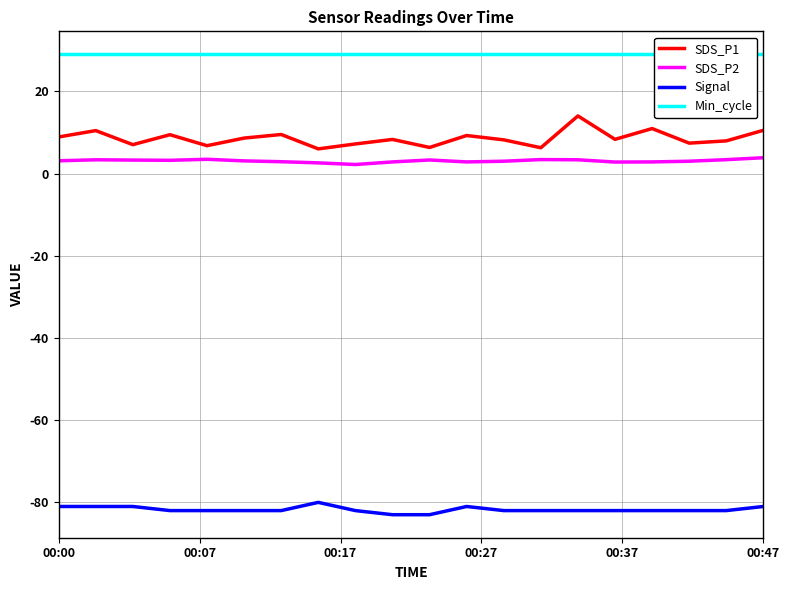

How many data points in SDS_P1 are above 8?

12